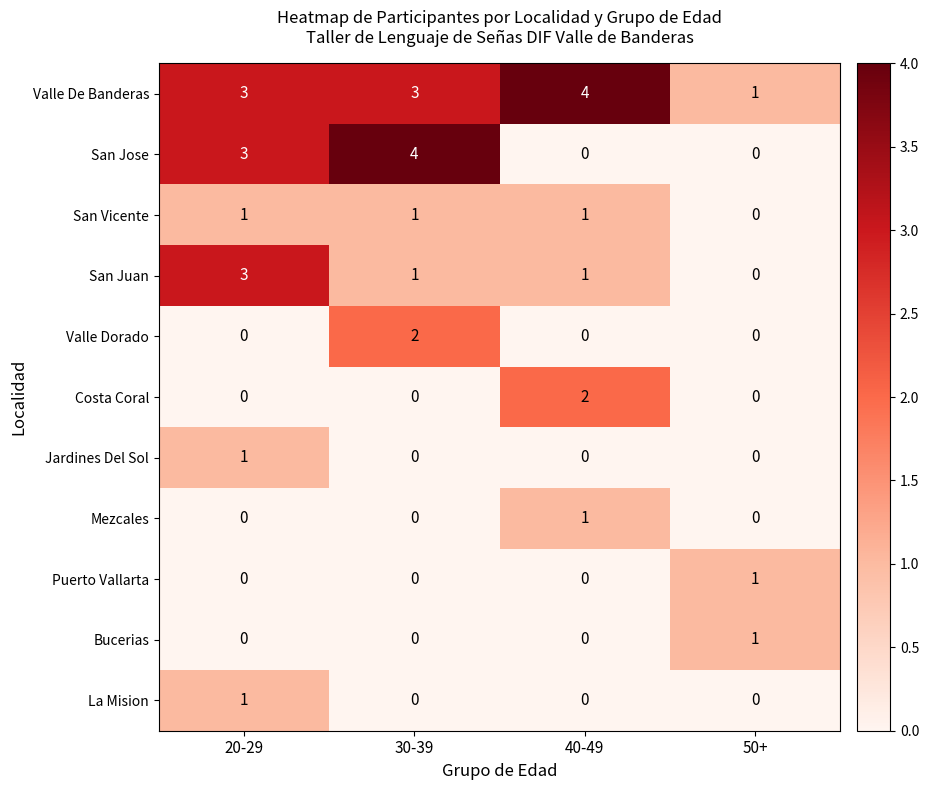

What is the sum of the San Jose values at 20-29 and 30-39?

7